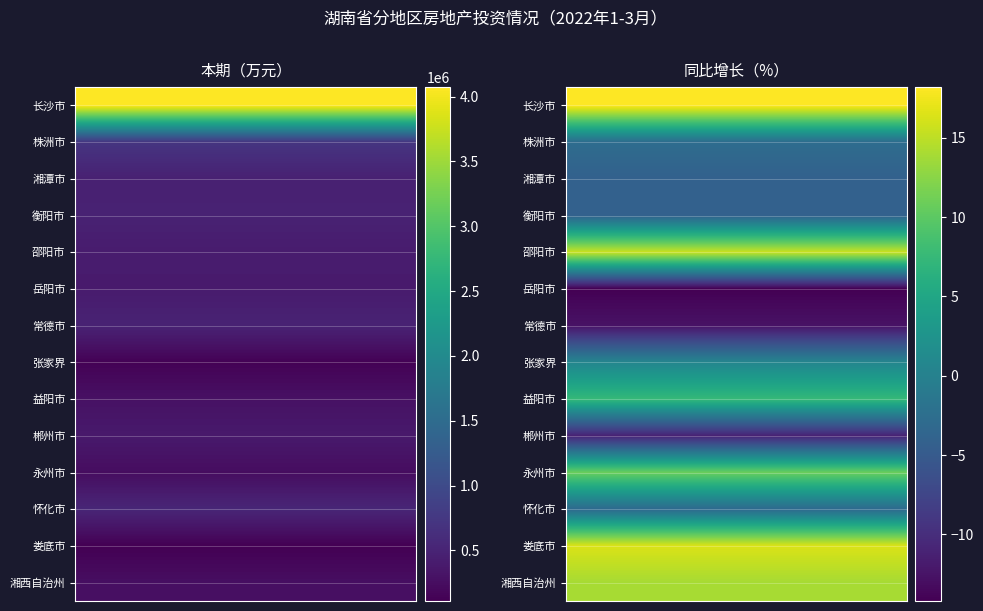

Which category has the lowest value in the 同比增长（%） series?

岳阳市